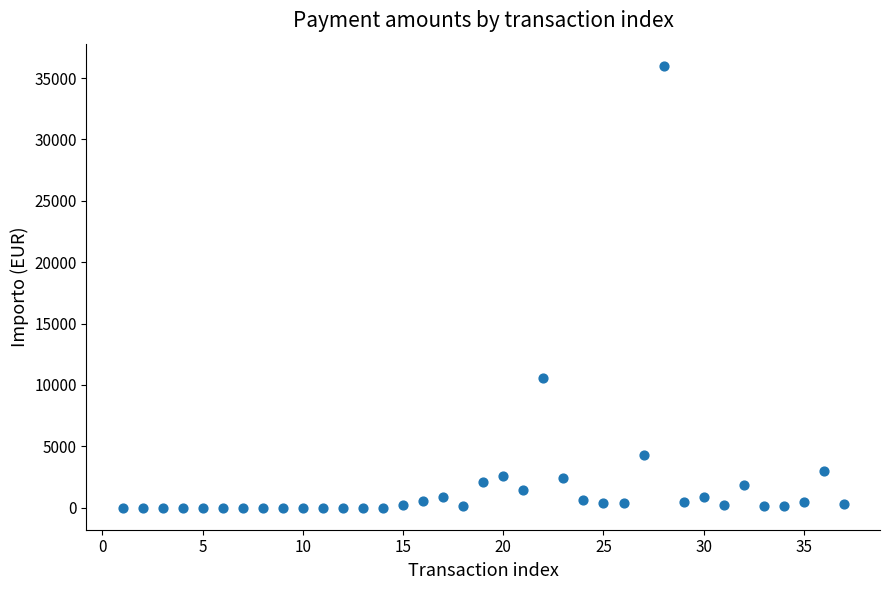

What Y value in the scatter plot is closest to 18000?

10567.5